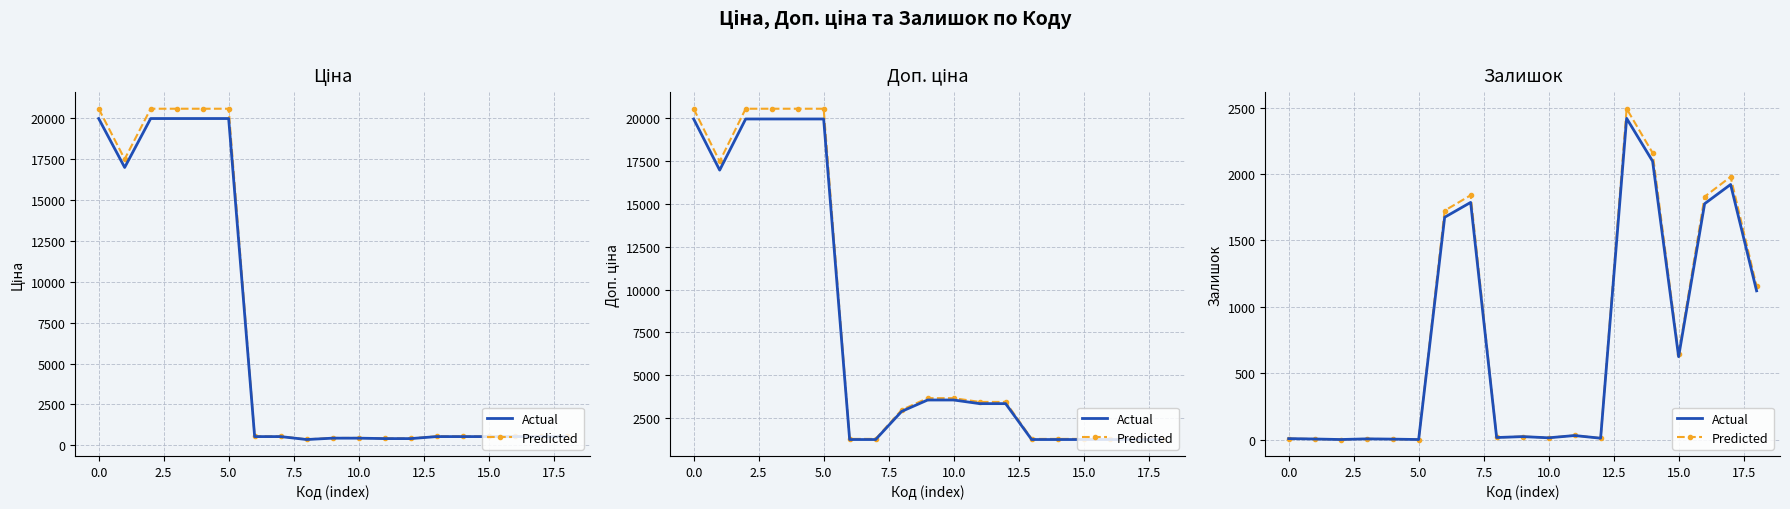

Which series changed the most between 0.0 and 16?

Predicted